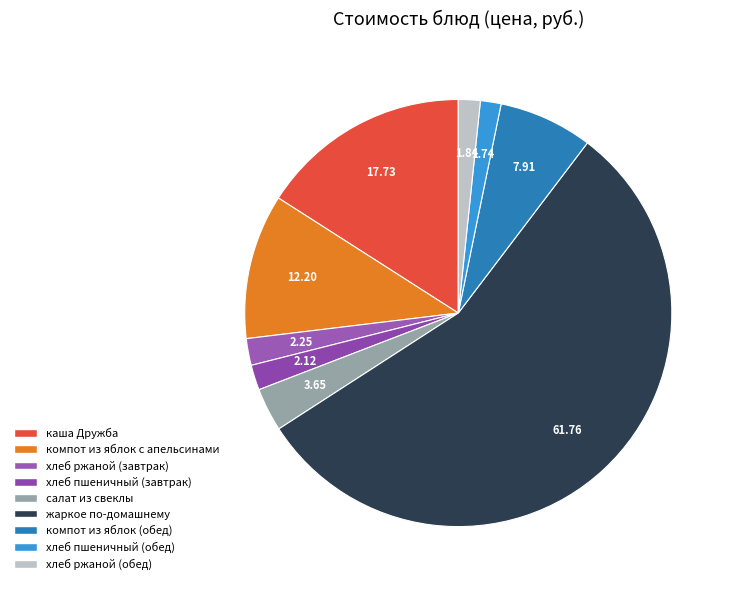

What is the change in value from хлеб пшеничный (завтрак) to жаркое по-домашнему?

+59.6